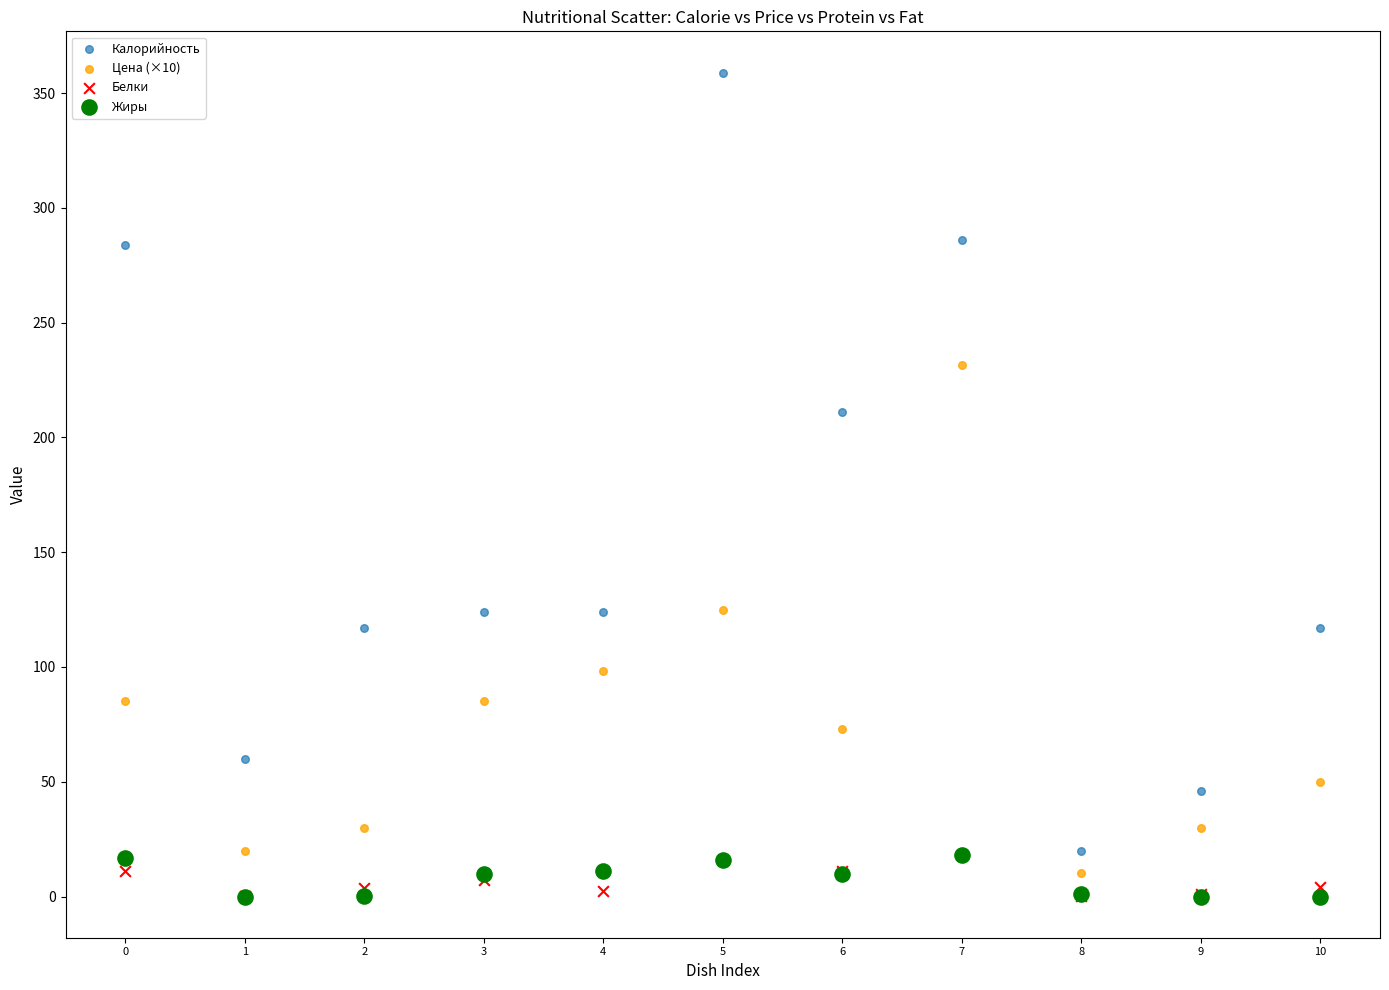

In the Калорийность series, what Y value is closest to 189?

211.0